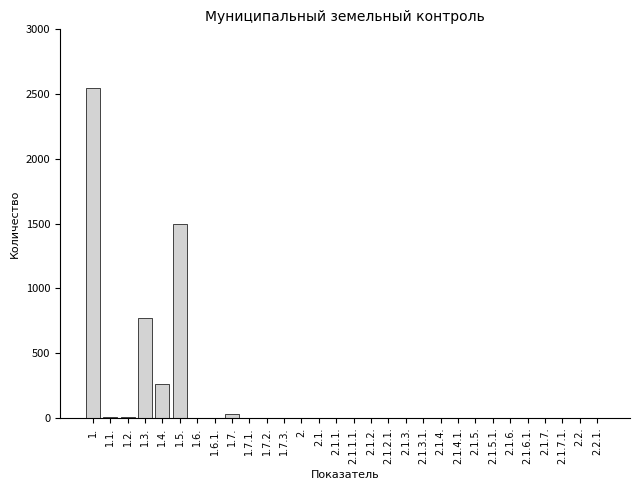

What is the change in value from 1.3. to 2.1.?

-774